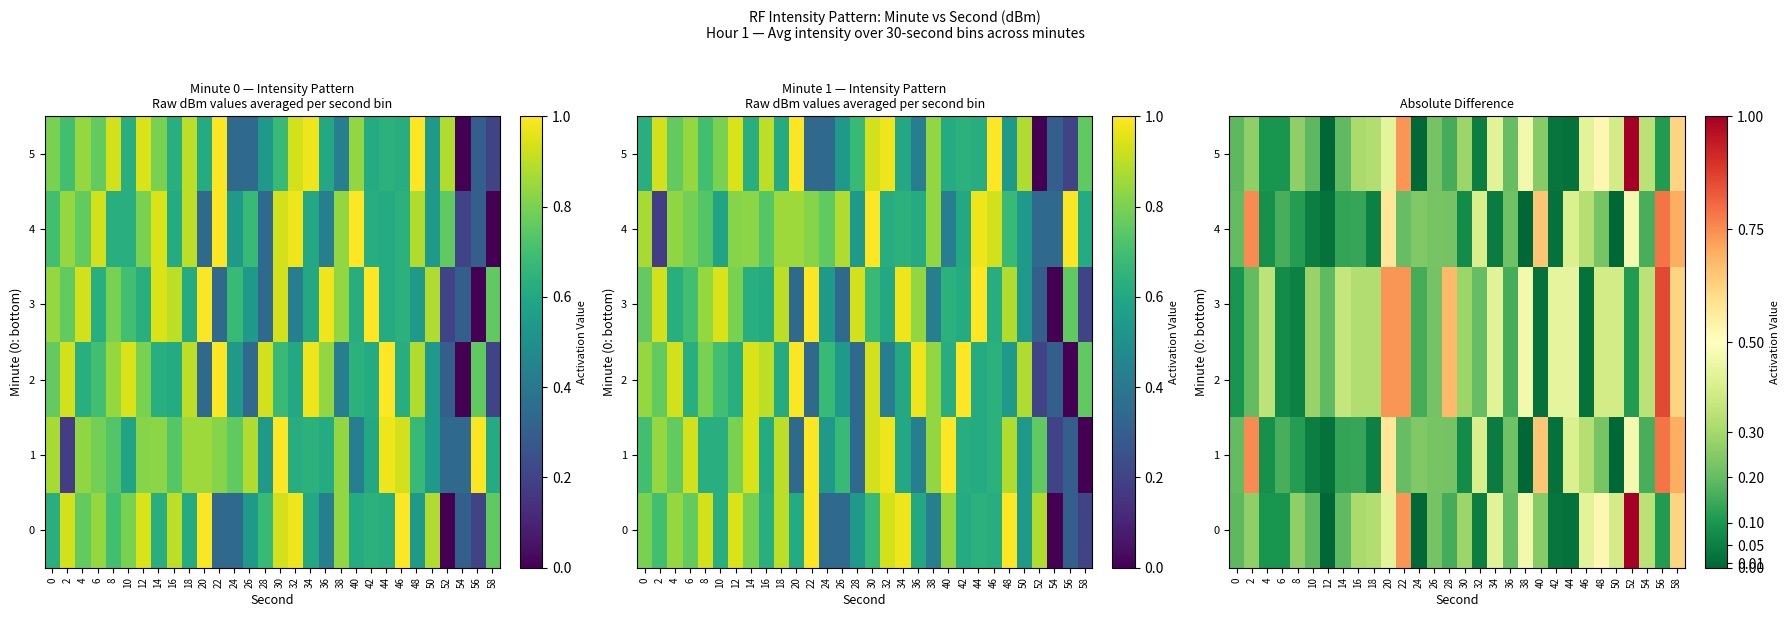

At how many categories does at least one series exceed 0?

30